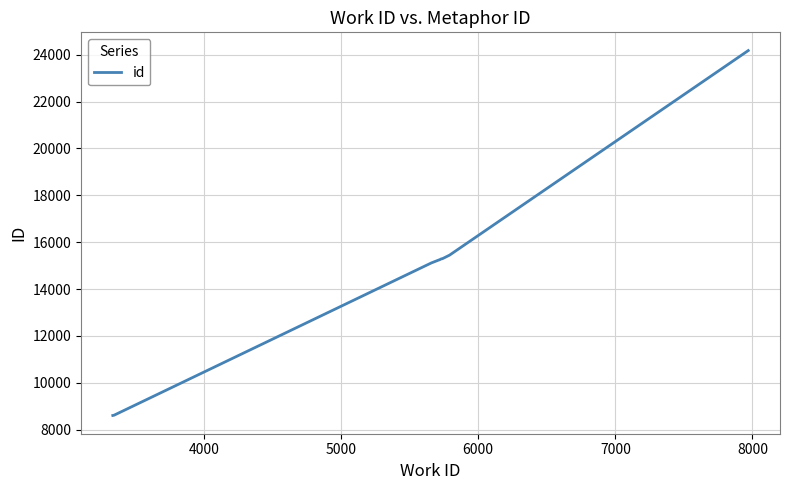

How many lines are shown in the chart?

1